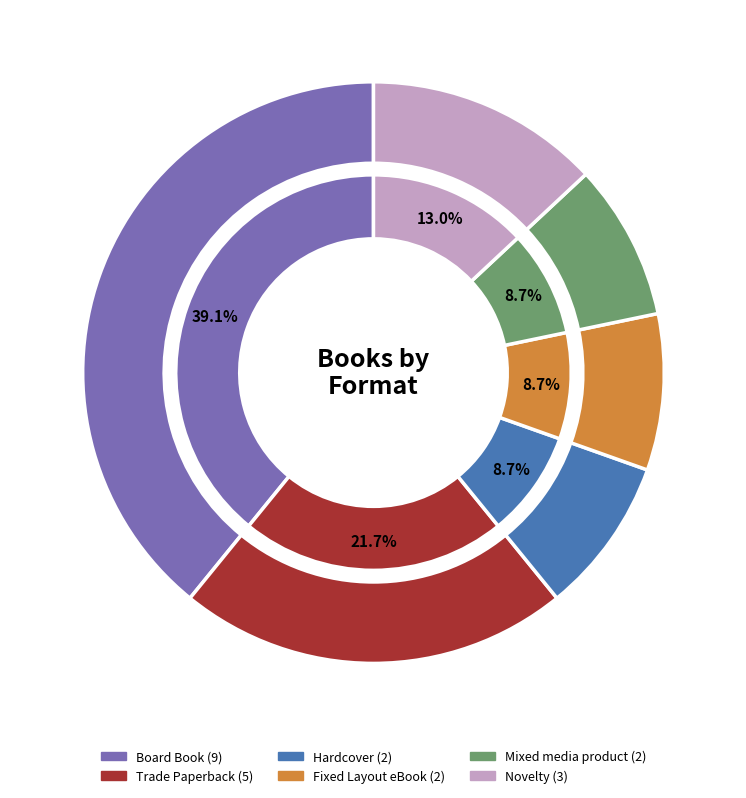

The Board Book slice represents 50% of the pie. True or false?

False